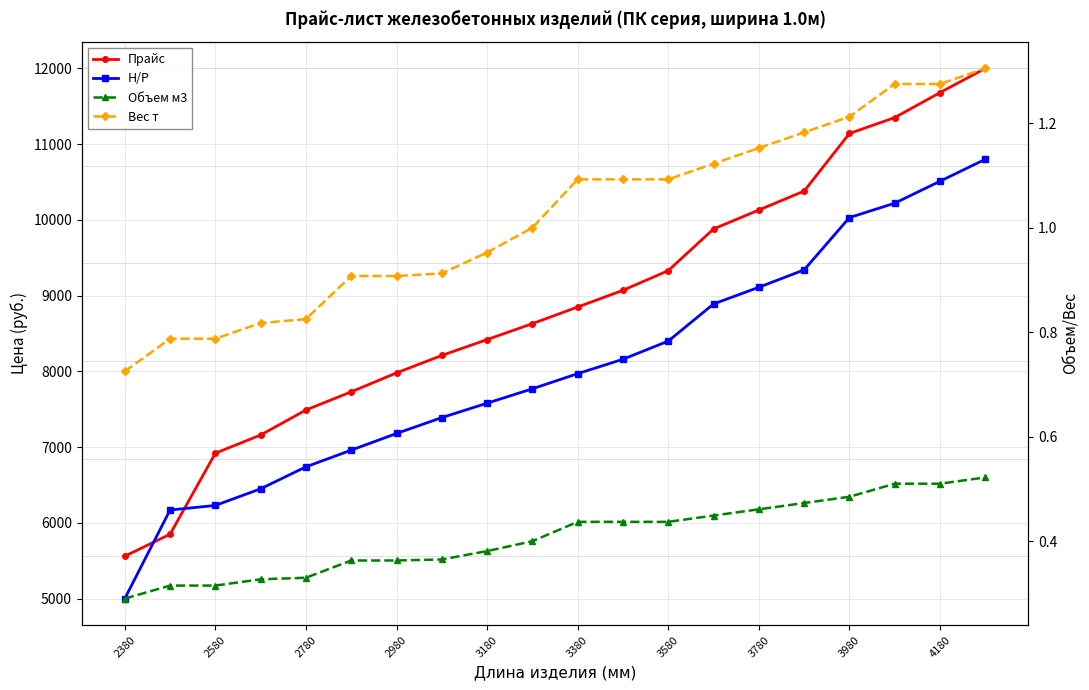

Which series has the largest total across all categories?

Прайс